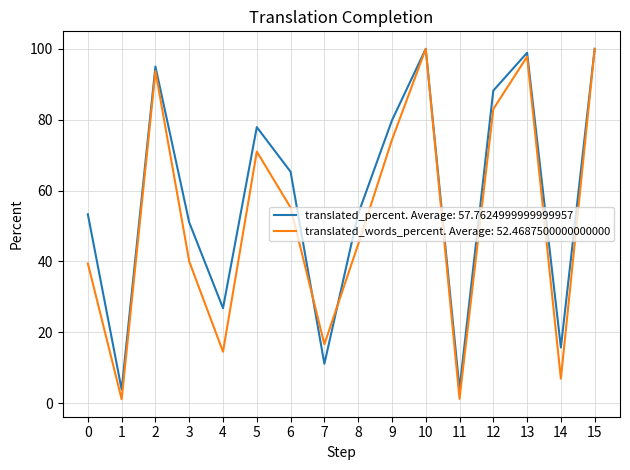

Which series has the widest spread of values?

translated_words_percent. Average: 52.4687500000000000